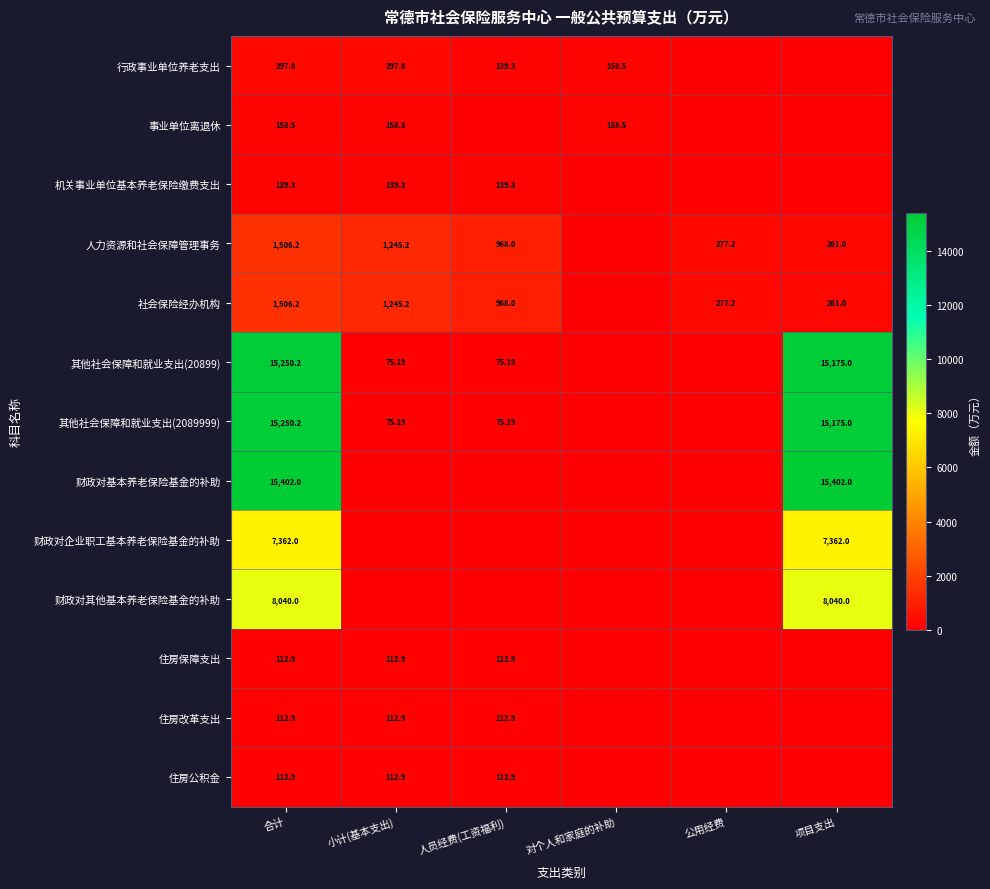

Is the value of 其他社会保障和就业支出(2089999) at 合计 greater than the value of 财政对企业职工基本养老保险基金的补助 at 合计?

Yes